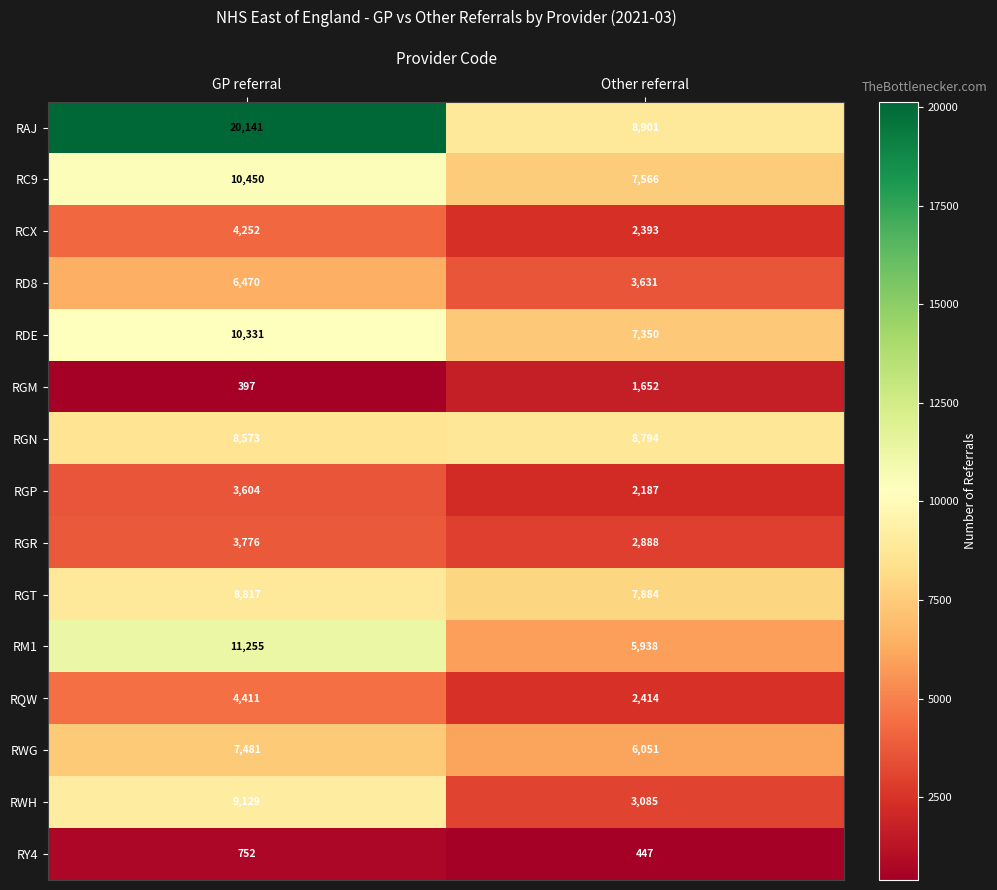

Which label corresponds to the largest value in the chart?

GP referral